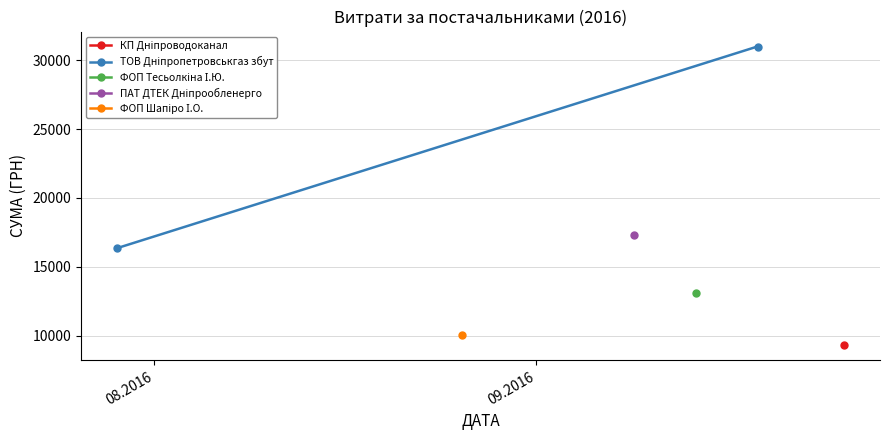

What is the difference between the values at 08.2016 and 09.2016?

14641.3